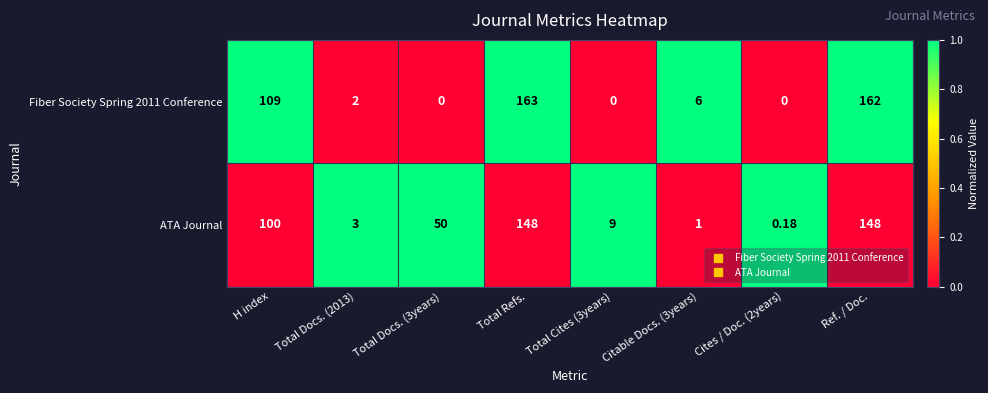

Which label corresponds to the largest value in the chart?

Total Refs.